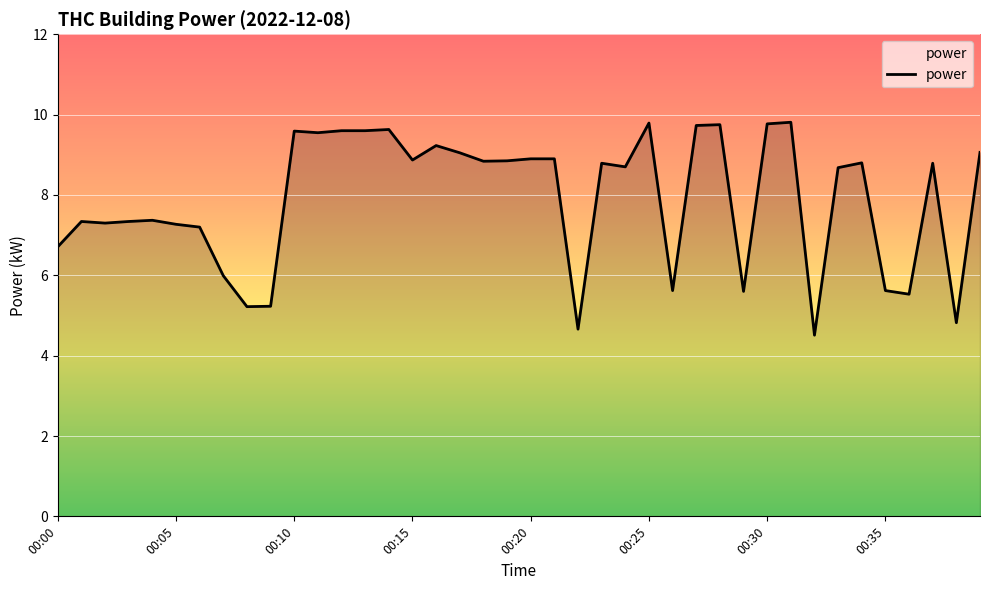

What is the difference between the maximum and minimum values?

5.3